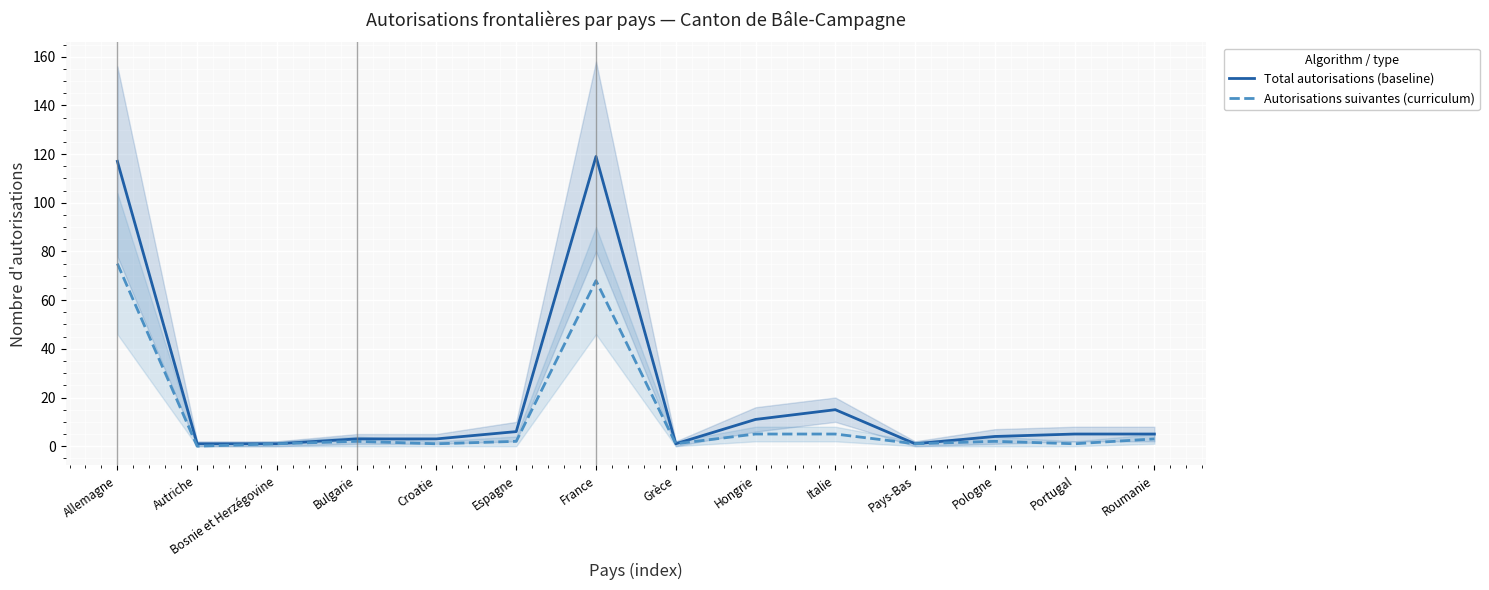

What is the total value across all series at Autriche?

1